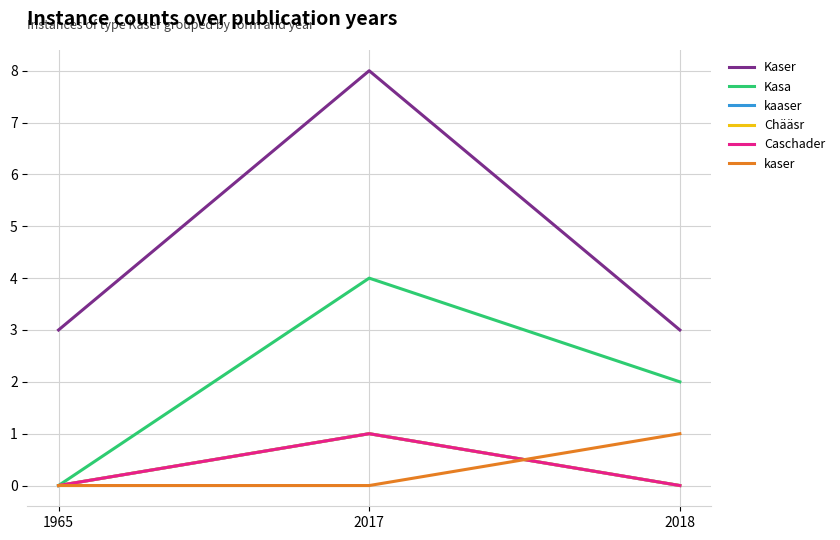

What is the maximum value shown in the chart?

8